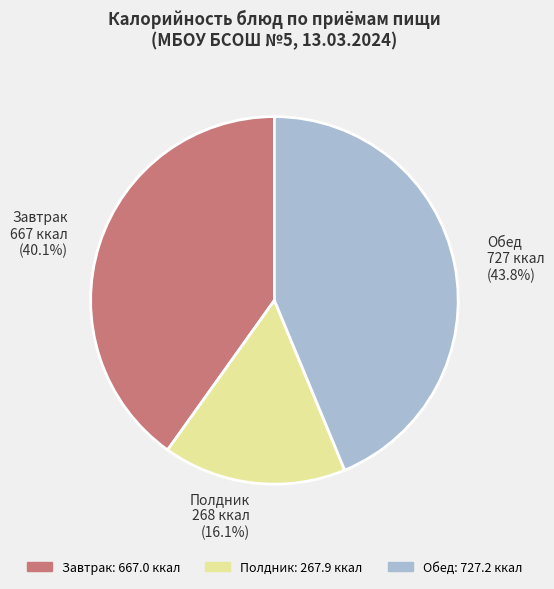

How many segments does this pie chart have?

3